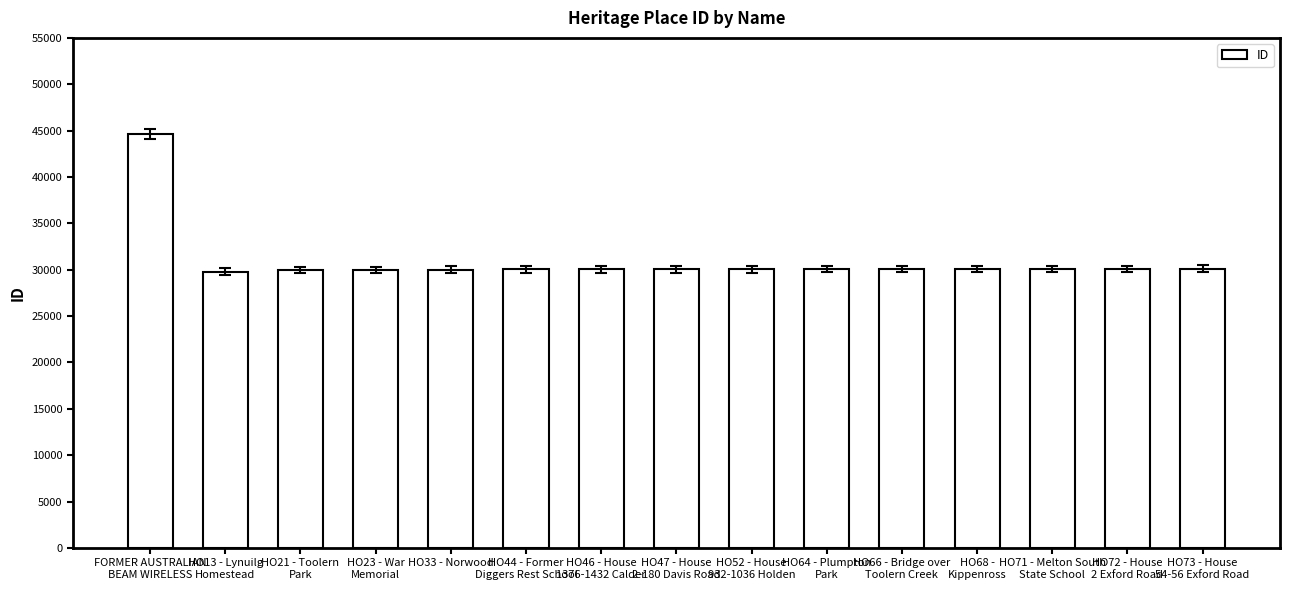

Which label corresponds to the largest value in the chart?

FORMER AUSTRALIAN
BEAM WIRELESS